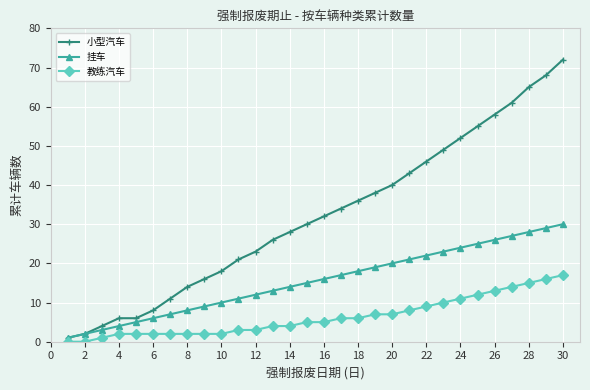

Rank the series by their maximum value, from lowest to highest.

教练汽车, 挂车, 小型汽车